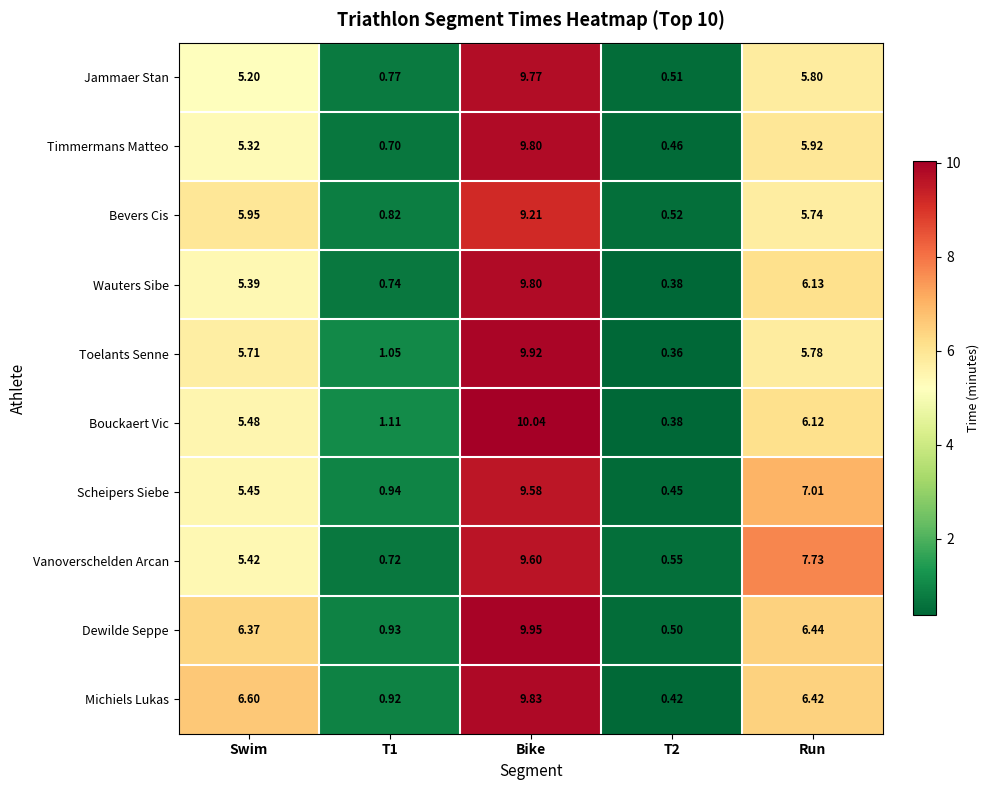

Which series has the largest range (max minus min)?

Bouckaert Vic